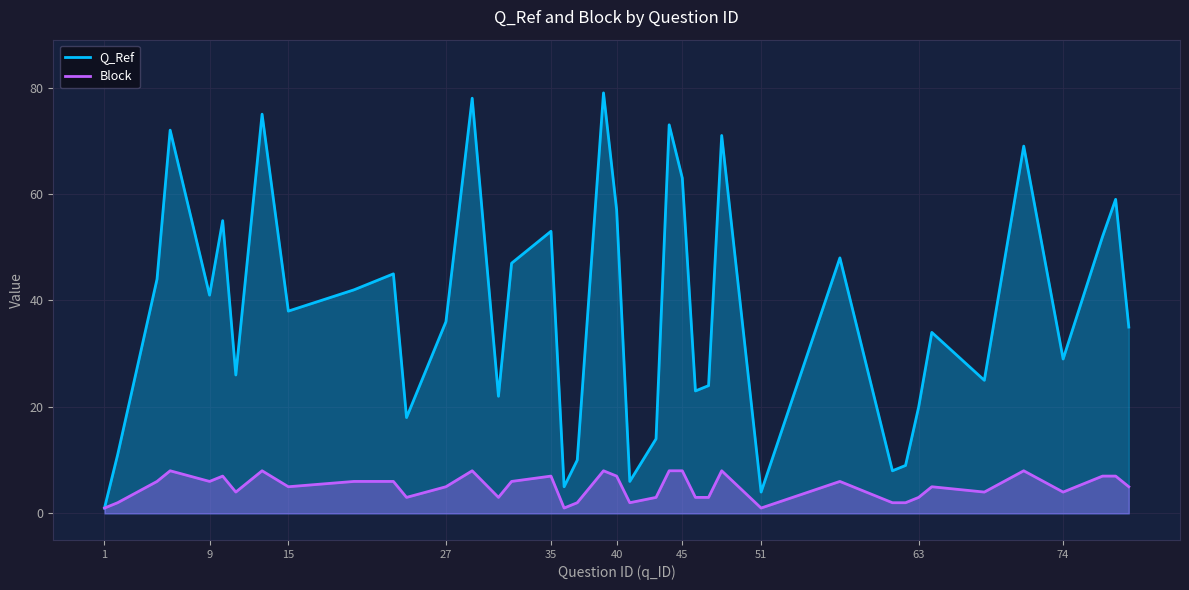

How many interior local valleys does the Block series have?

10